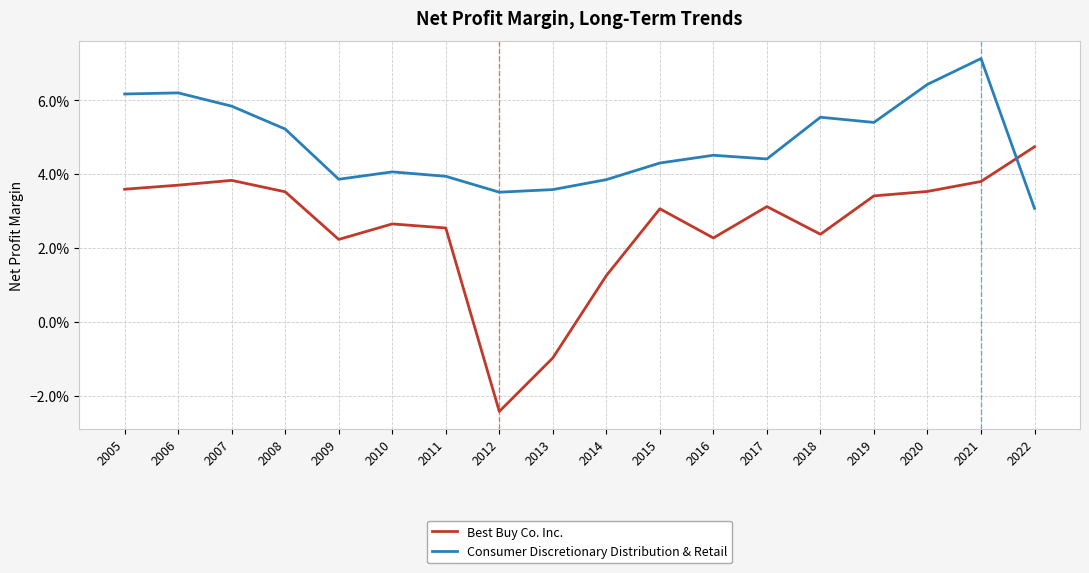

Does the chart have visible grid lines?

Yes